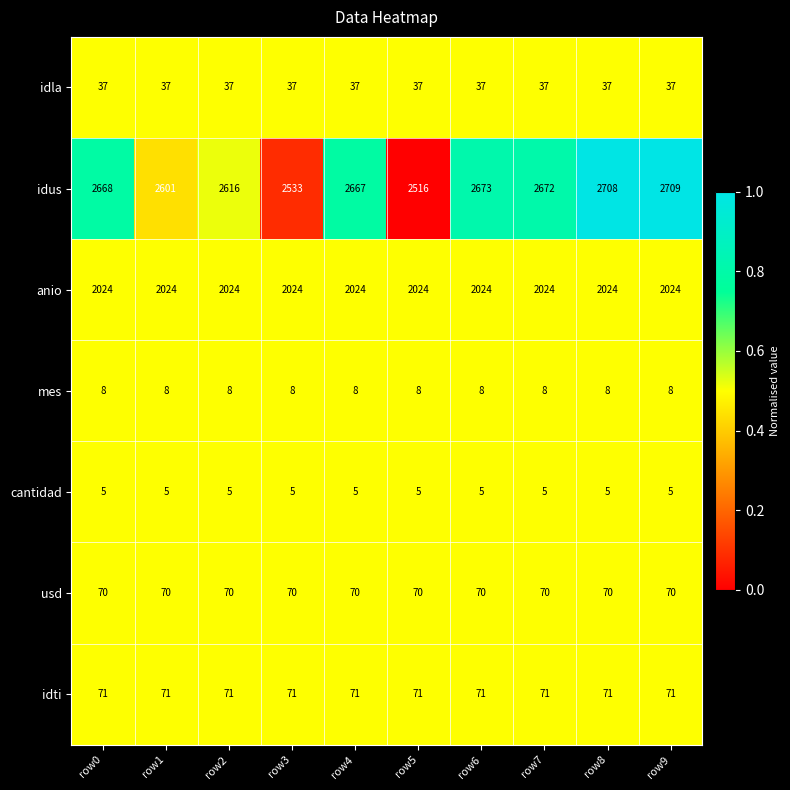

What is the difference between the highest and lowest values at row3?

2528